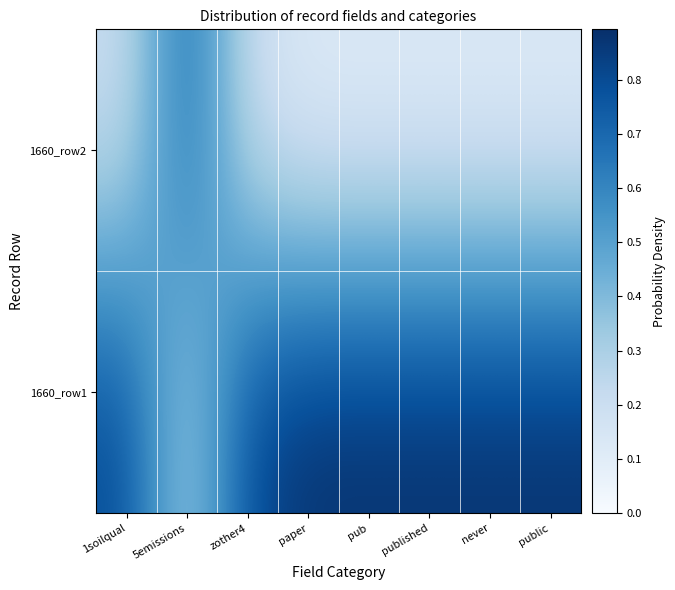

At how many categories does at least one series exceed 0?

8